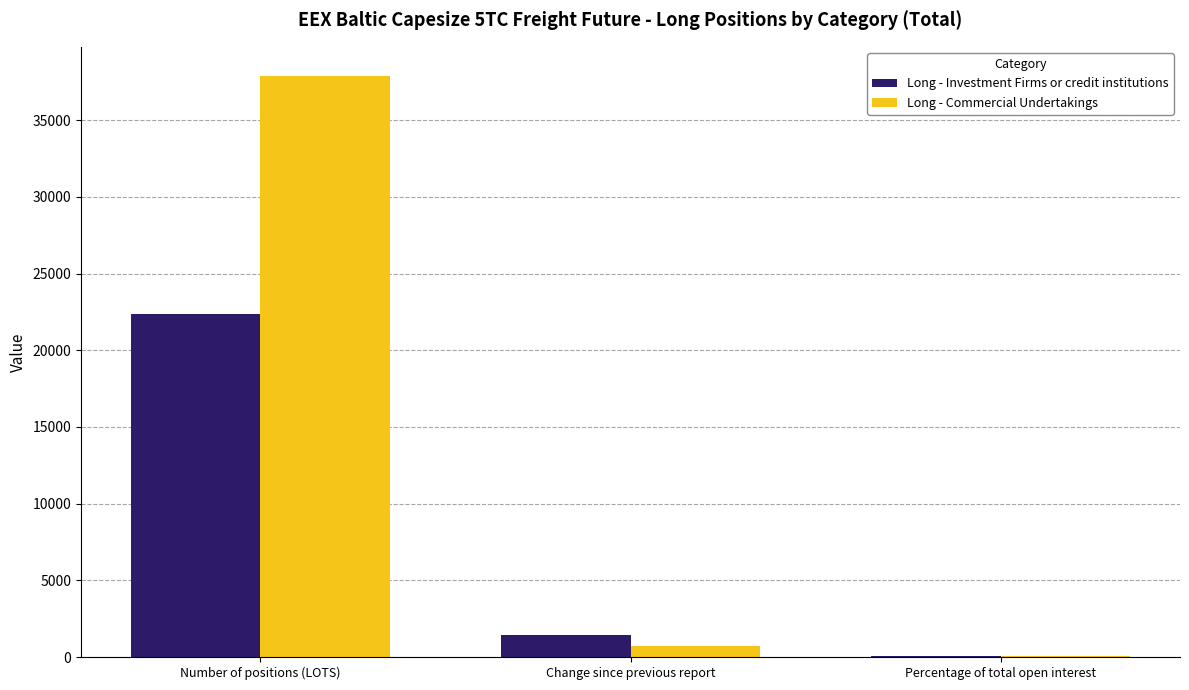

Reading right to left, transcribe all the data shown in this chart.

Long - Investment Firms or credit institutions: Percentage of total open interest=37.1	Change since previous report=1410.4	Number of positions (LOTS)=22341.1
Long - Commercial Undertakings: Percentage of total open interest=62.9	Change since previous report=693.5	Number of positions (LOTS)=37896.5